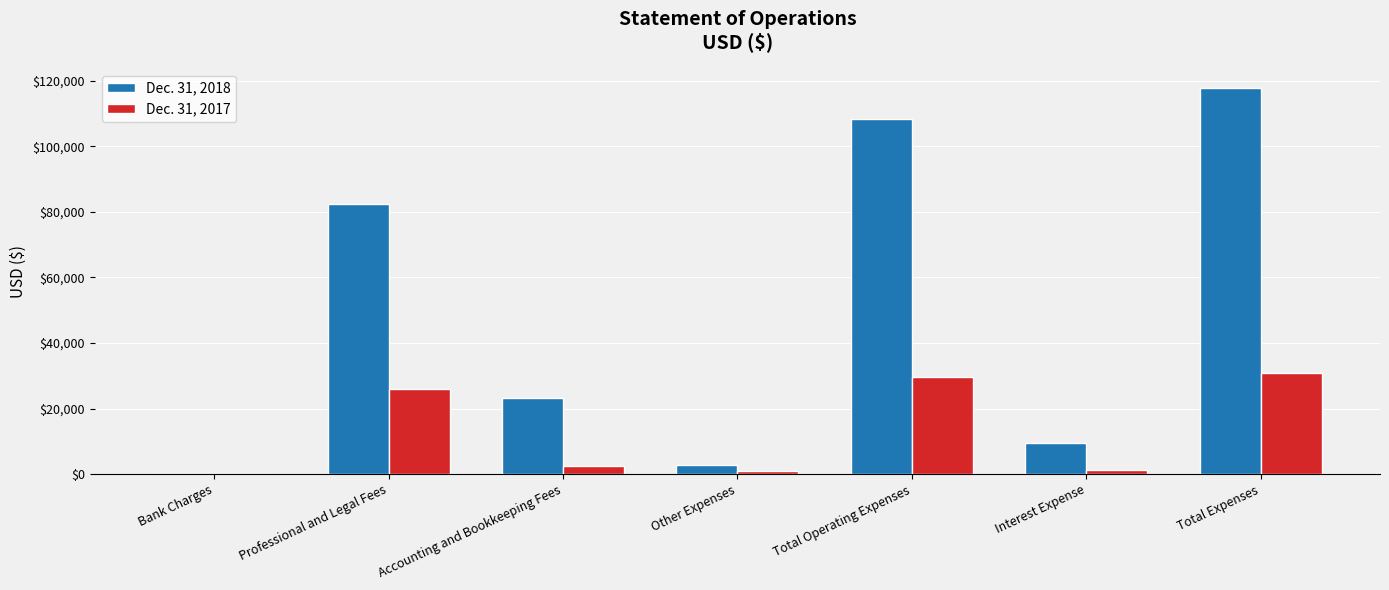

What are all the series names shown in the legend?

Dec. 31, 2018, Dec. 31, 2017